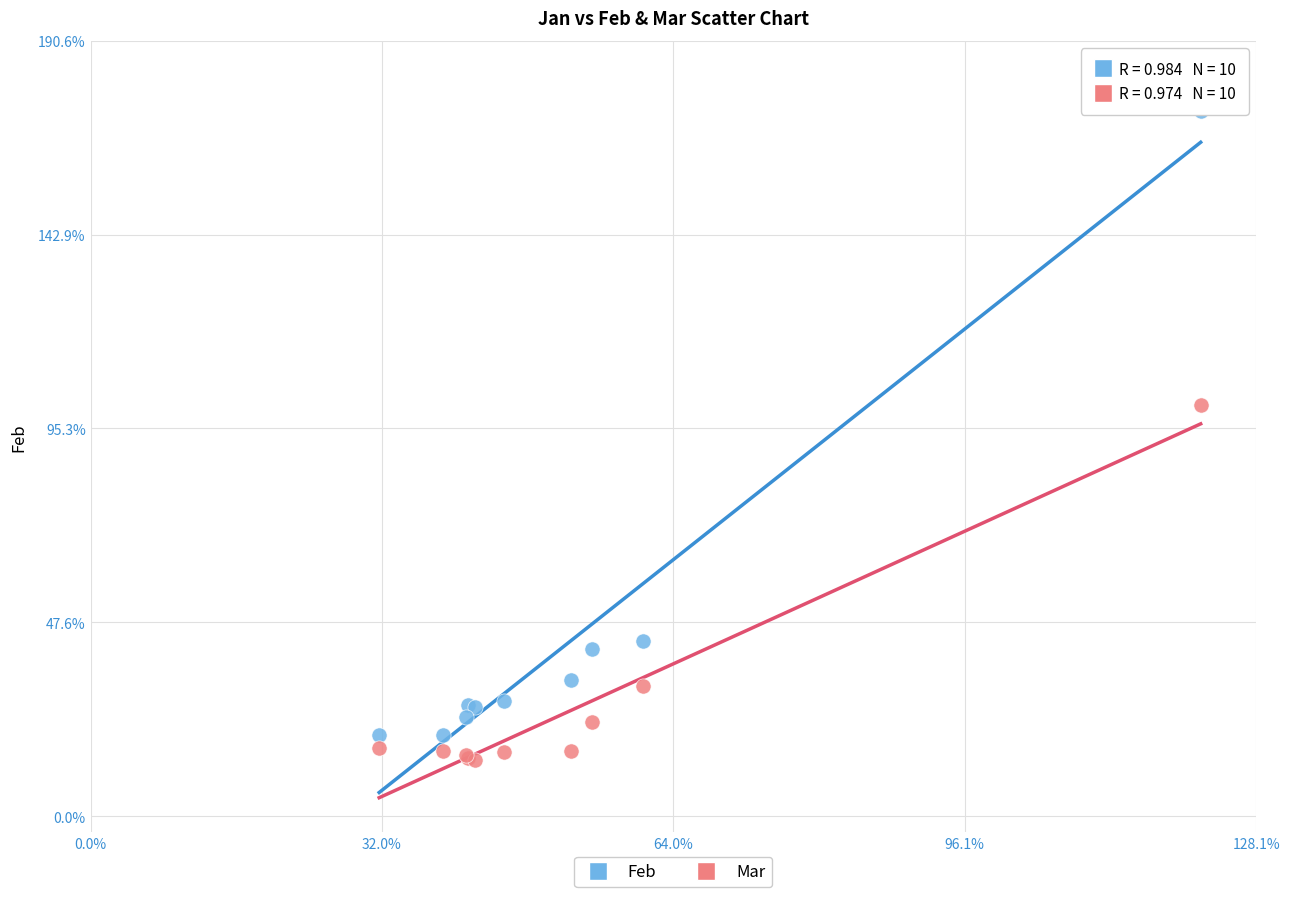

What are all the series names shown in the legend?

Feb, Mar